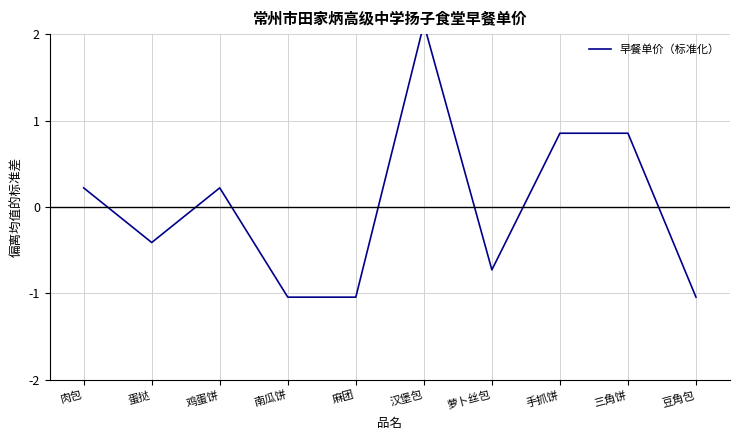

Is this an area chart (filled region under the line)?

No